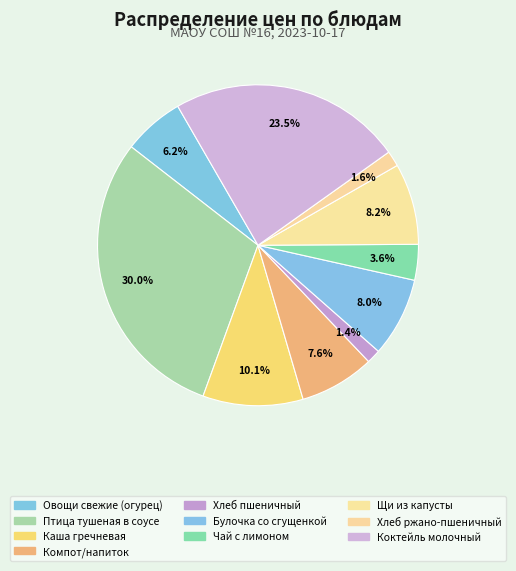

How many slices are in this pie chart?

10